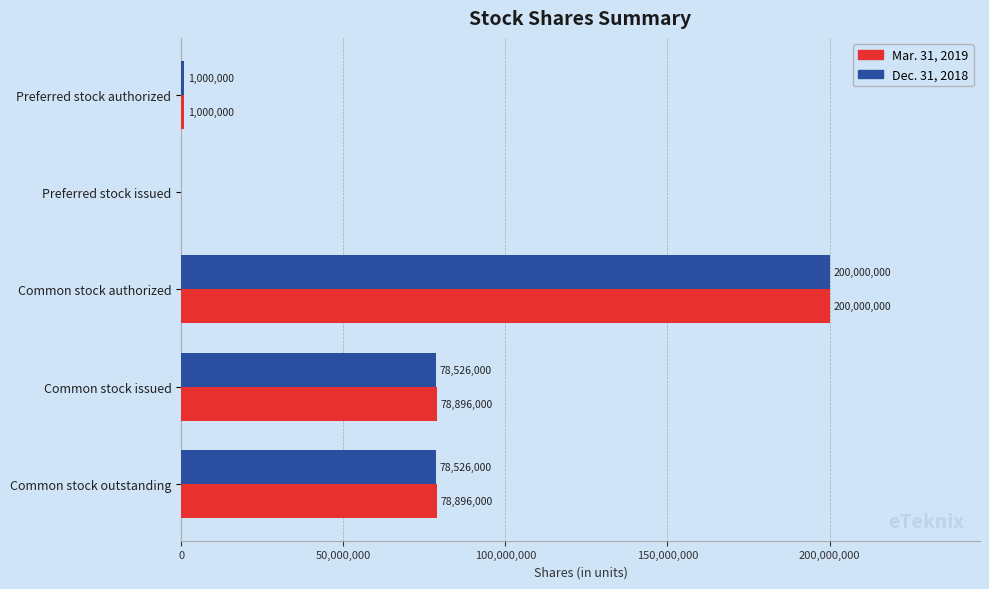

What value does the Mar. 31, 2019 series have at Common stock outstanding, to the nearest 50?

78896000